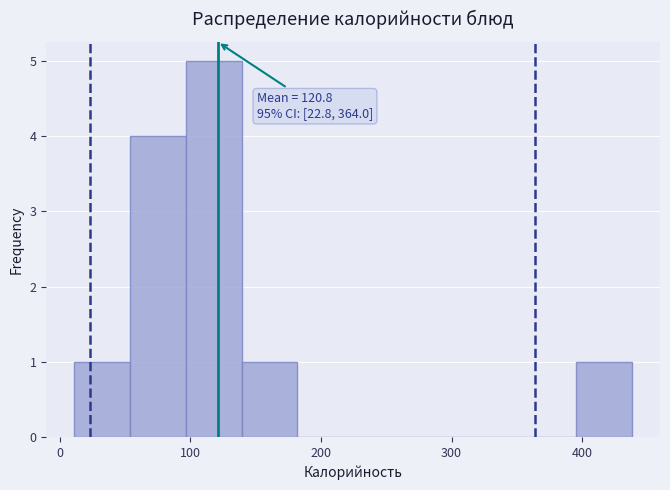

Which range on the x-axis has the tallest bar?

100 to 140